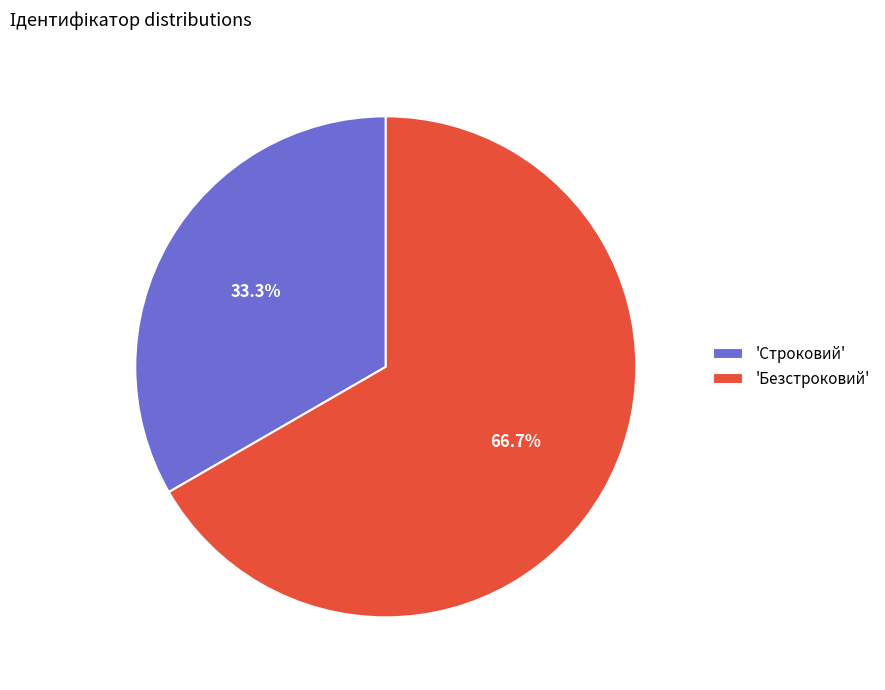

To the nearest percent, what is the average slice percentage?

50%